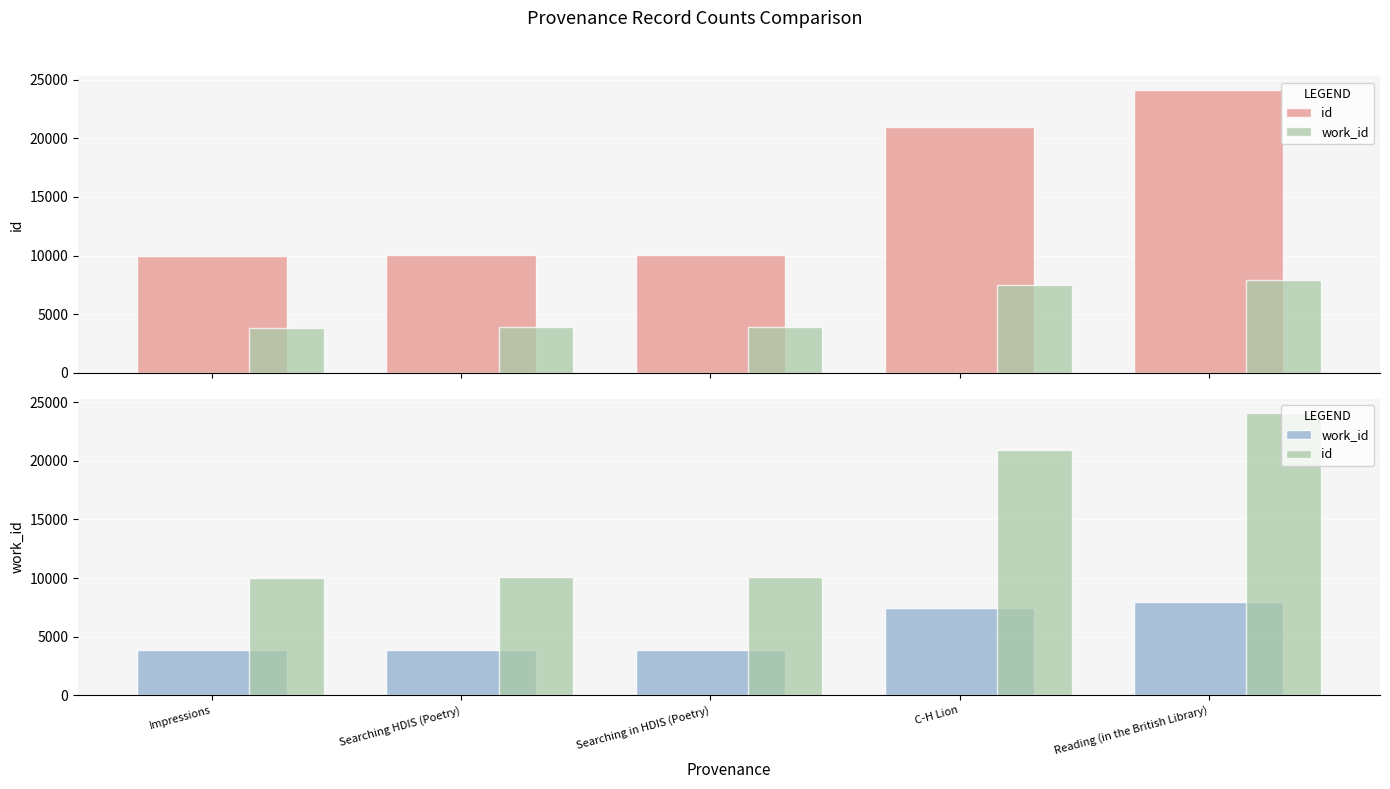

What is the label of the 4th bar from the right?

Searching HDIS (Poetry)